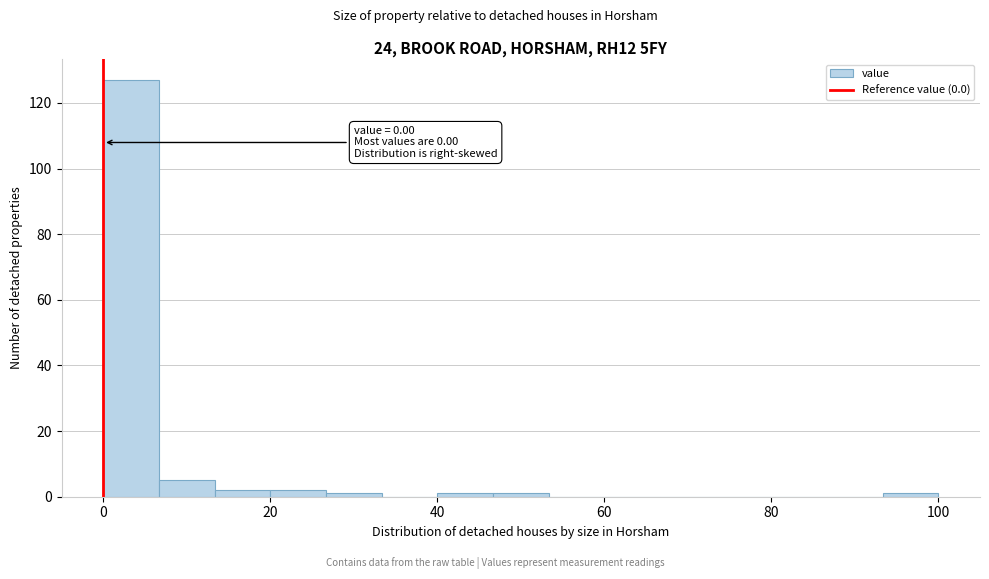

Around what value on the x-axis is the tallest bar? Give the approximate position of its centre, as read against the axis.

4